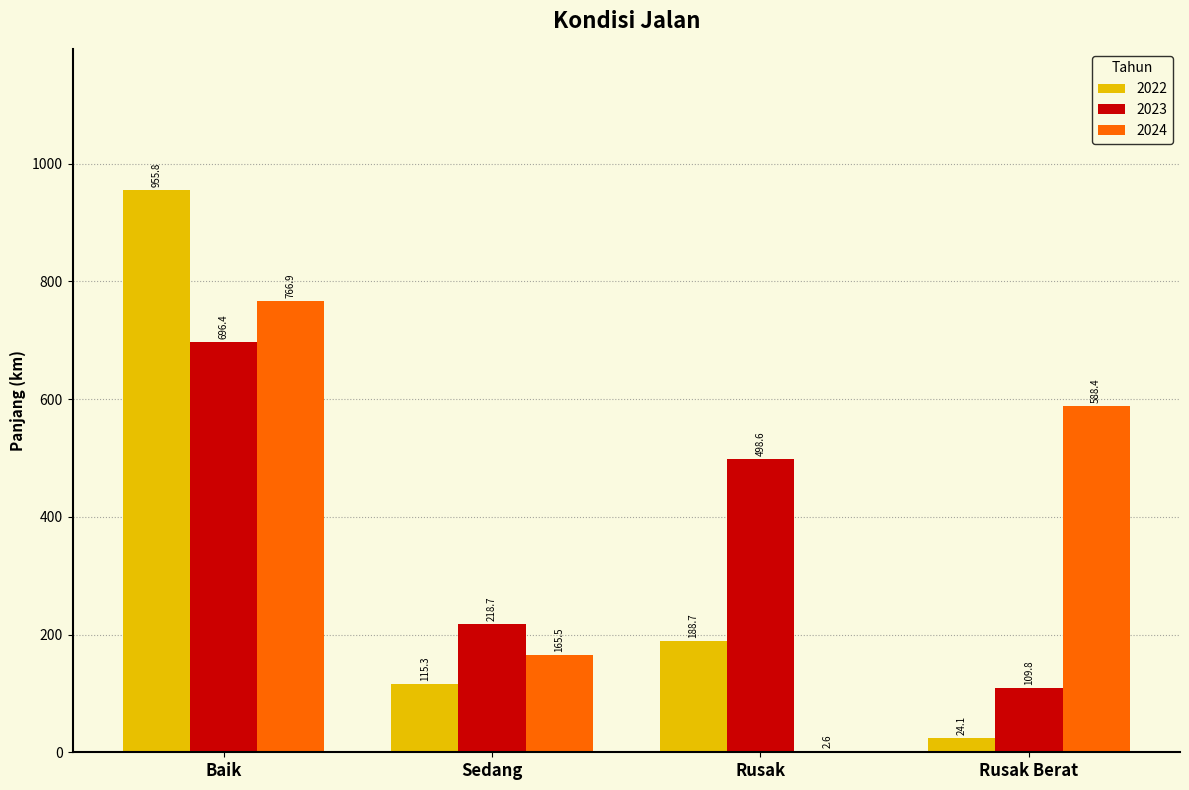

At which category does the chart reach its peak across all series?

Baik